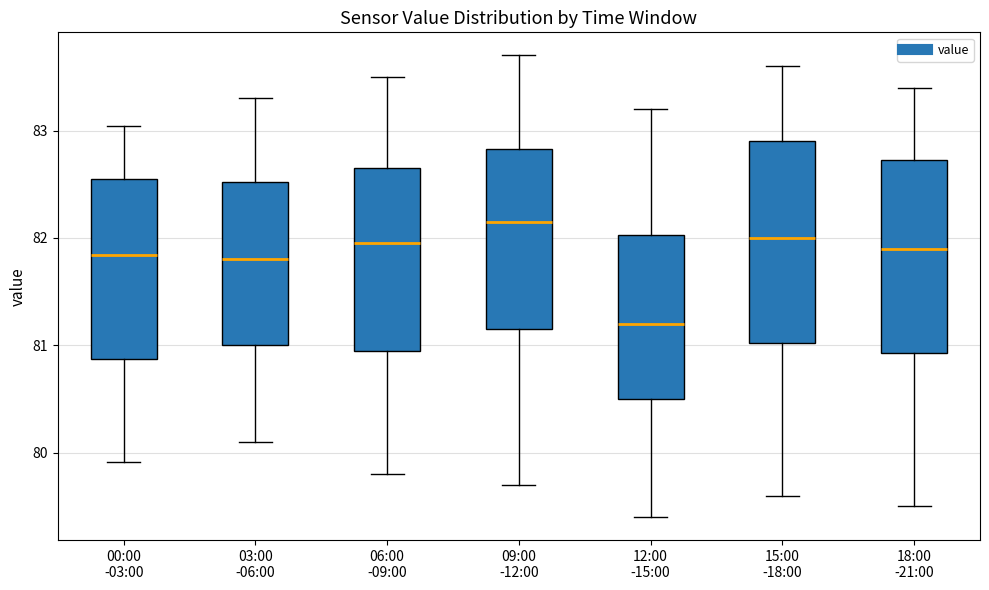

Which box's median line is the highest?

09:00 -12:00